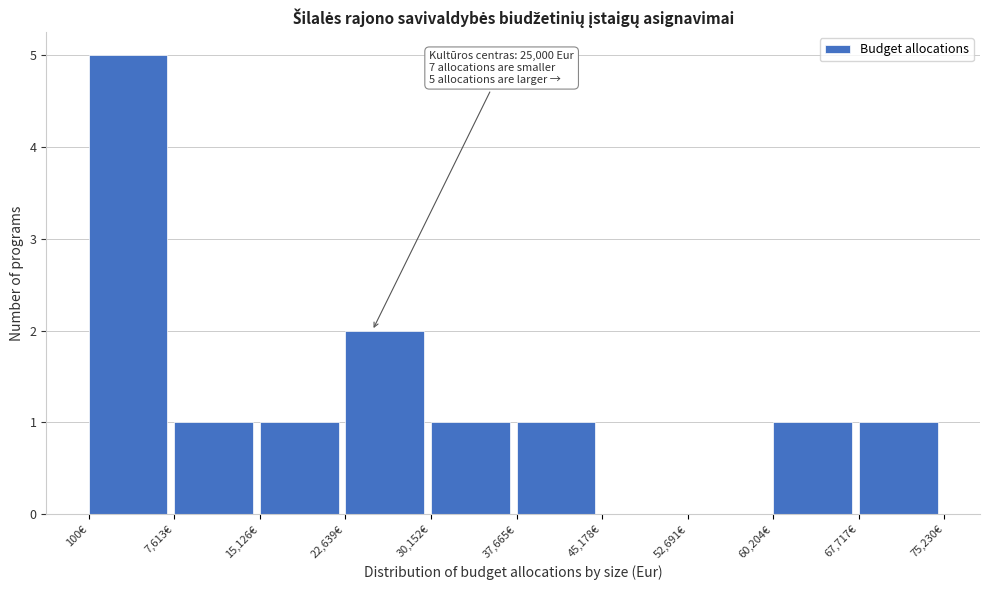

Over which range of the x-axis is the bar tallest?

0 to 8000